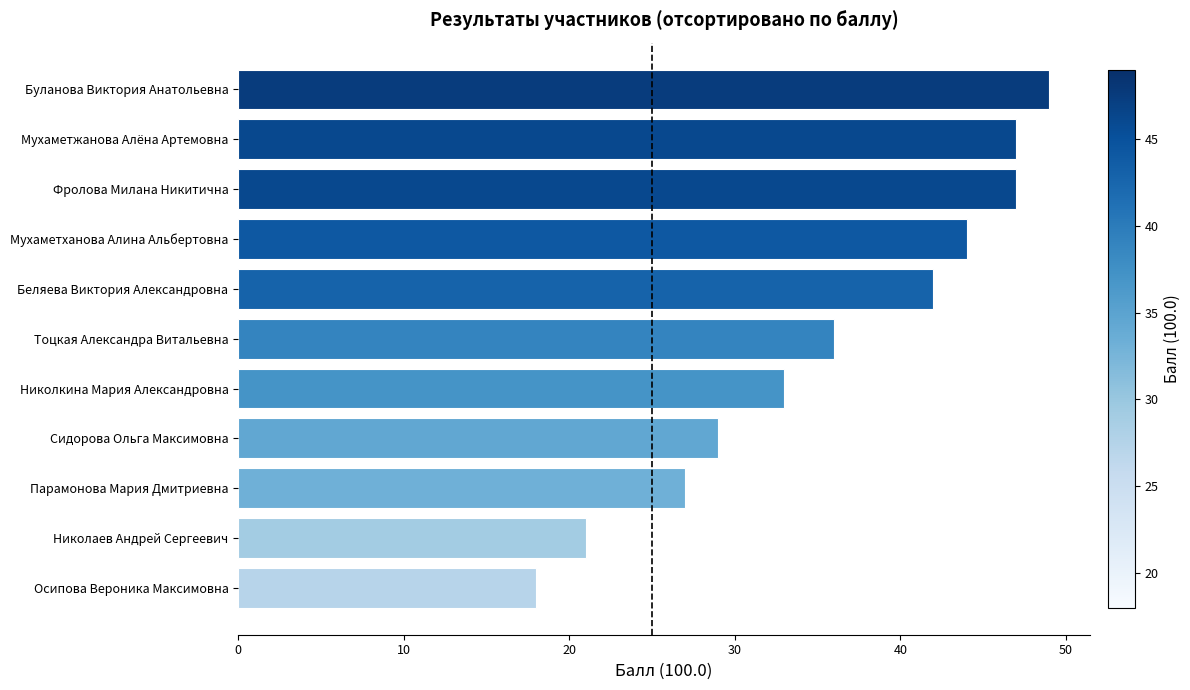

Reading bottom to top, list all the values displayed in this chart.

18	21	27	29	33	36	42	44	47	47	49